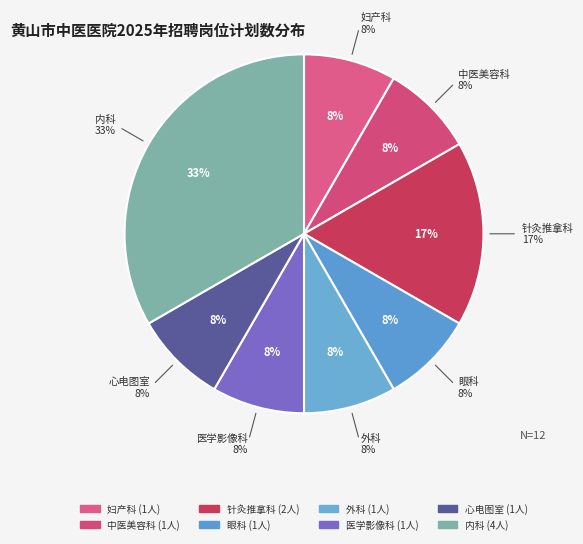

Does 心电图室 represent more than half of the total?

No